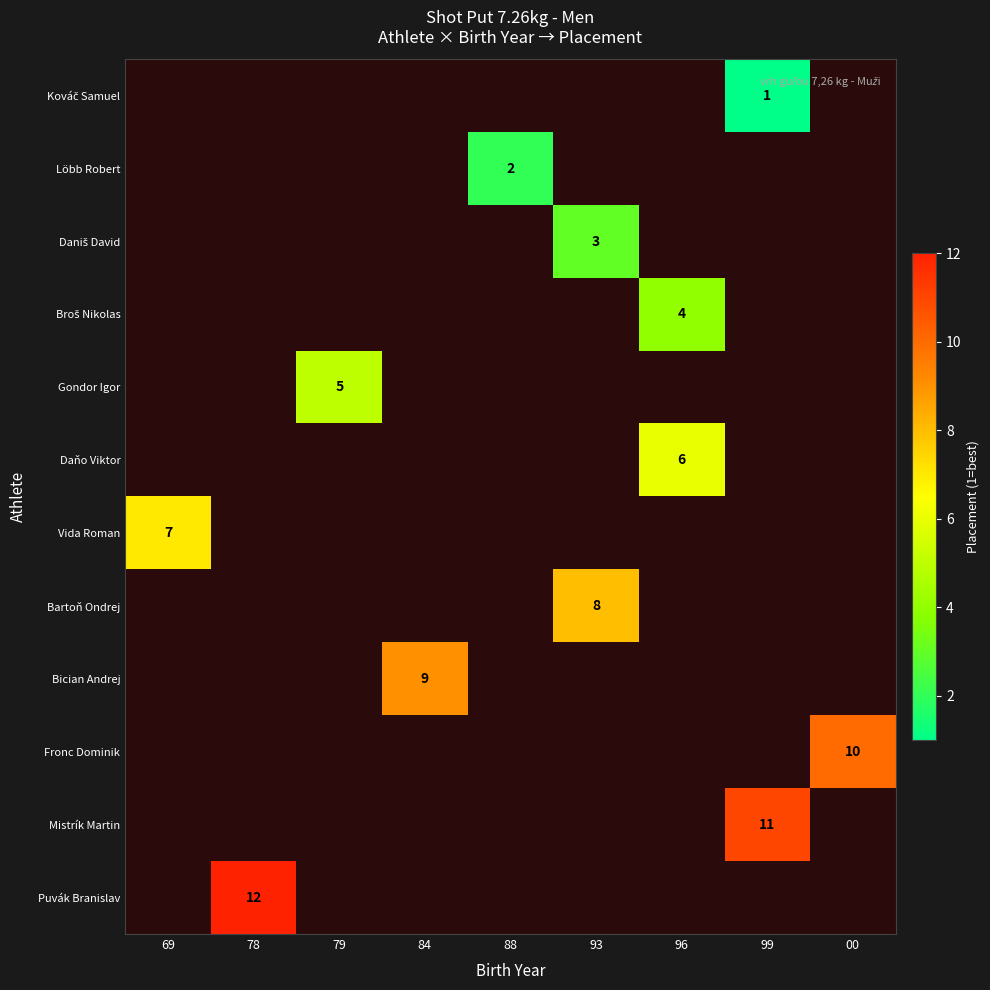

List the series in order of their peak value, lowest first.

Kováč Samuel, Löbb Robert, Daniš David, Broš Nikolas, Gondor Igor, Daňo Viktor, Vida Roman, Bartoň Ondrej, Bician Andrej, Fronc Dominik, Mistrík Martin, Puvák Branislav